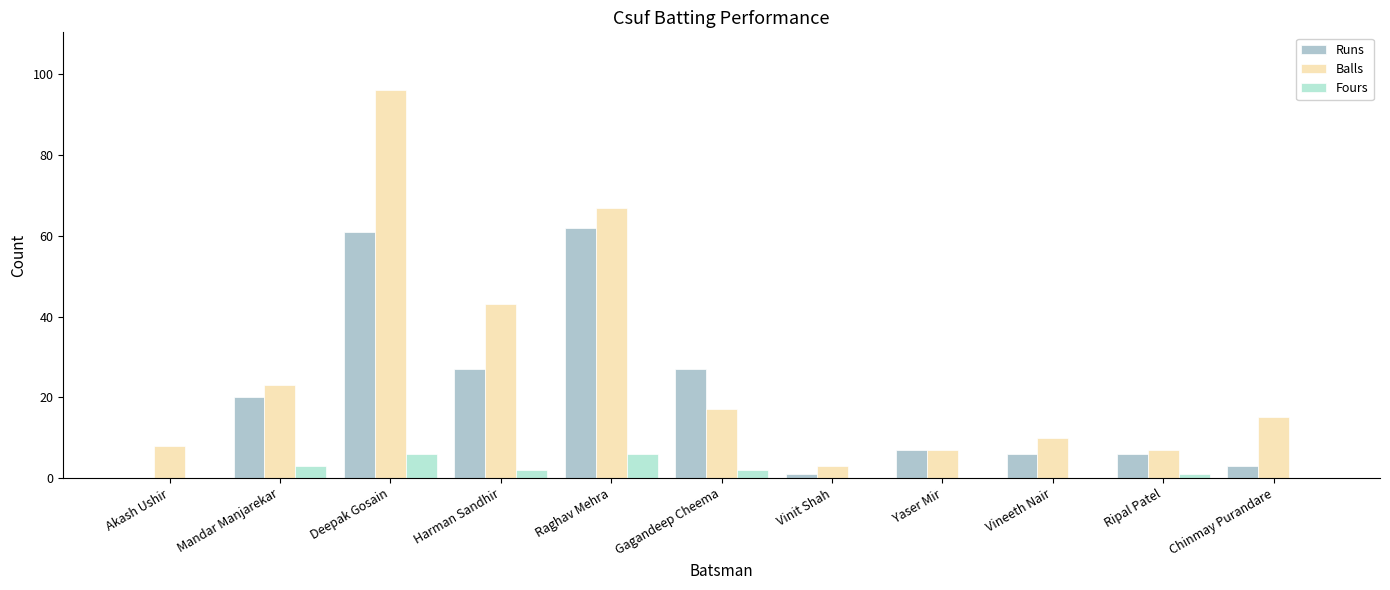

What is the lowest value of the Balls series?

3